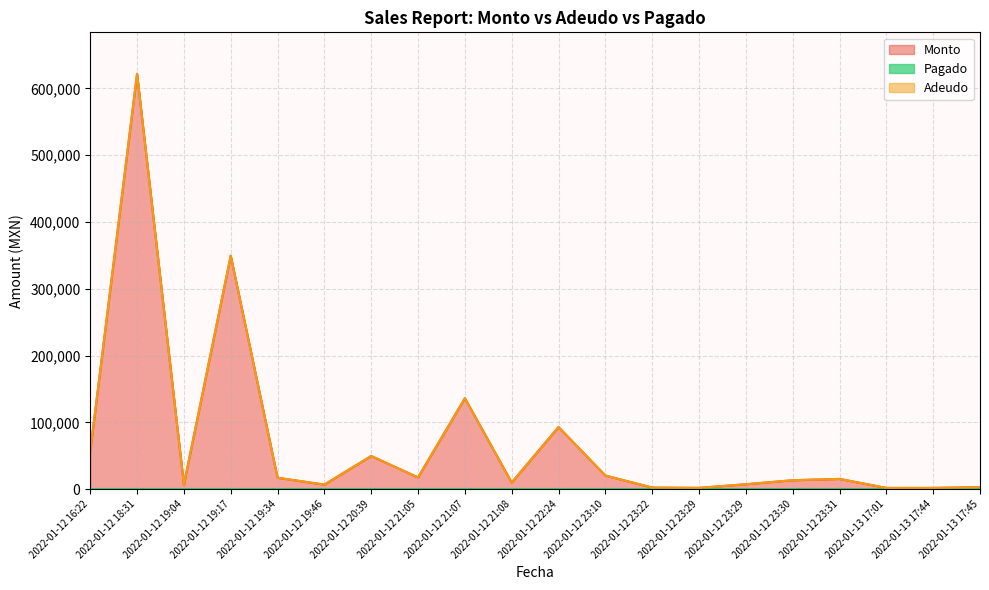

How many values in the Monto series exceed 15300?

9